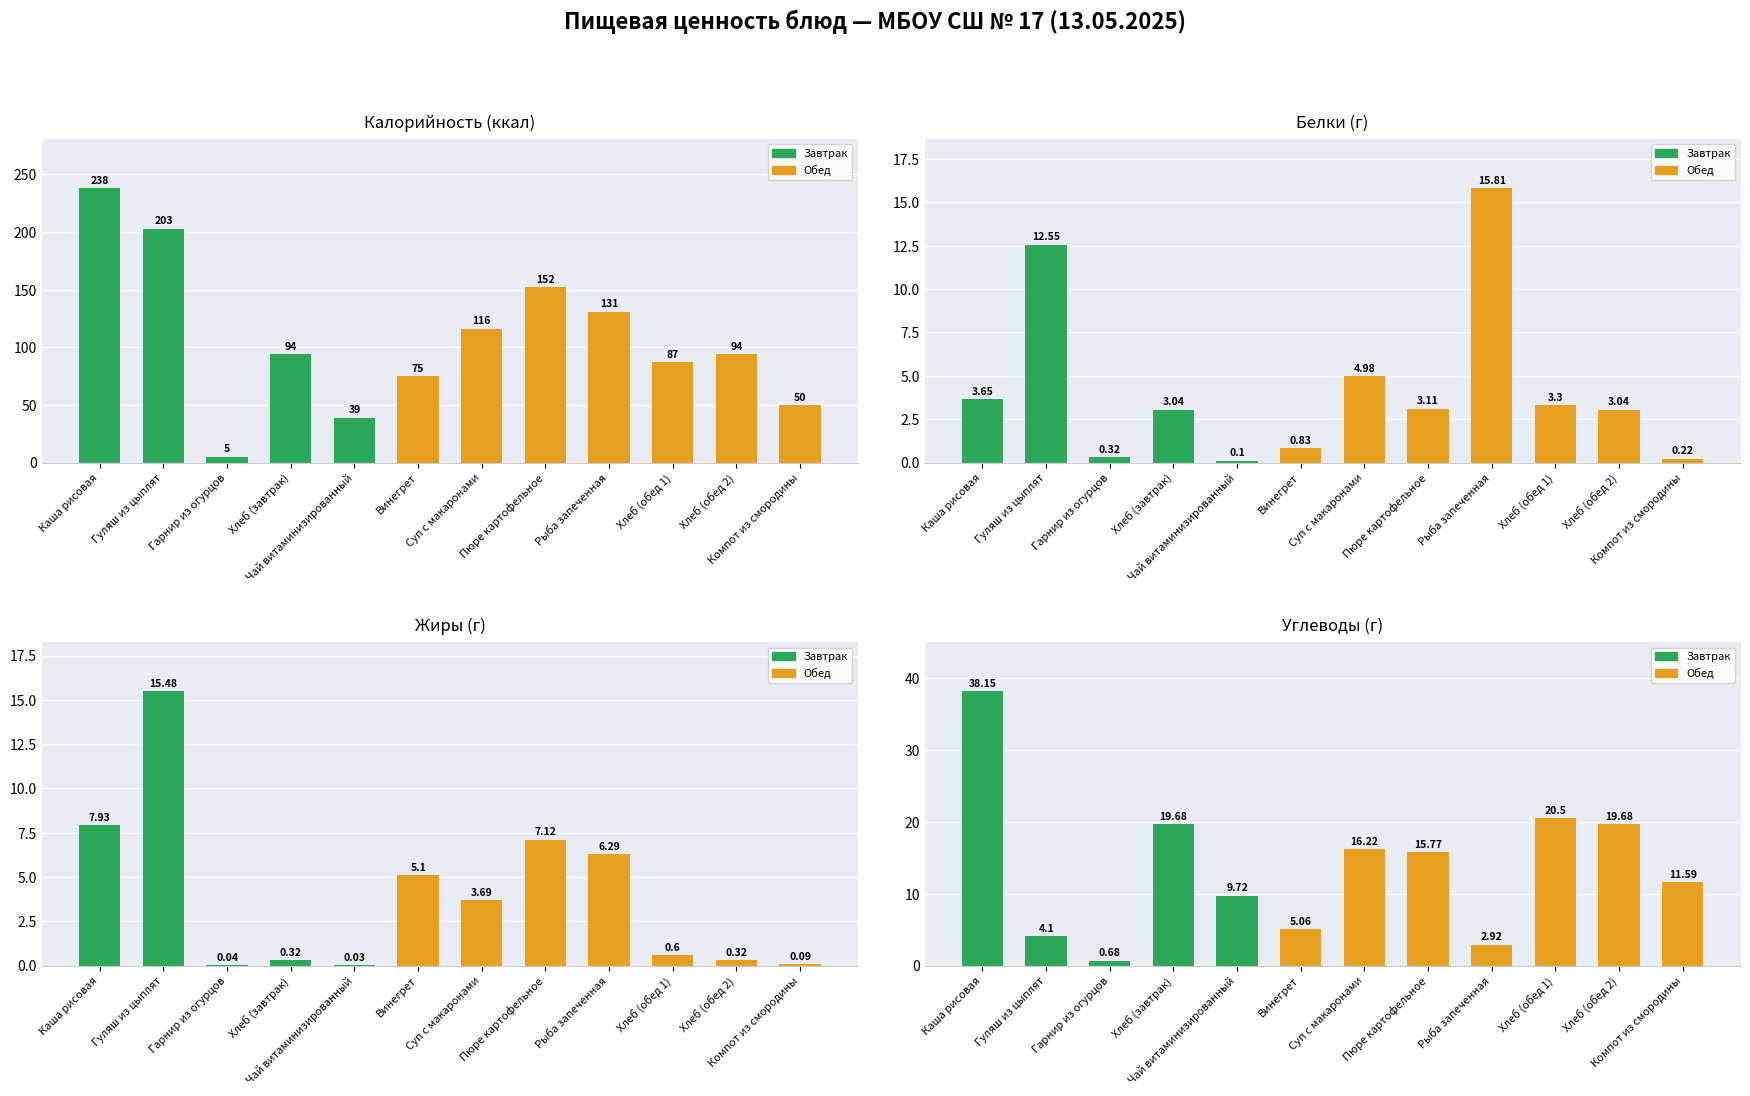

What is the sum of the Жиры values at Компот из смородины and Чай витаминизированный?

0.1